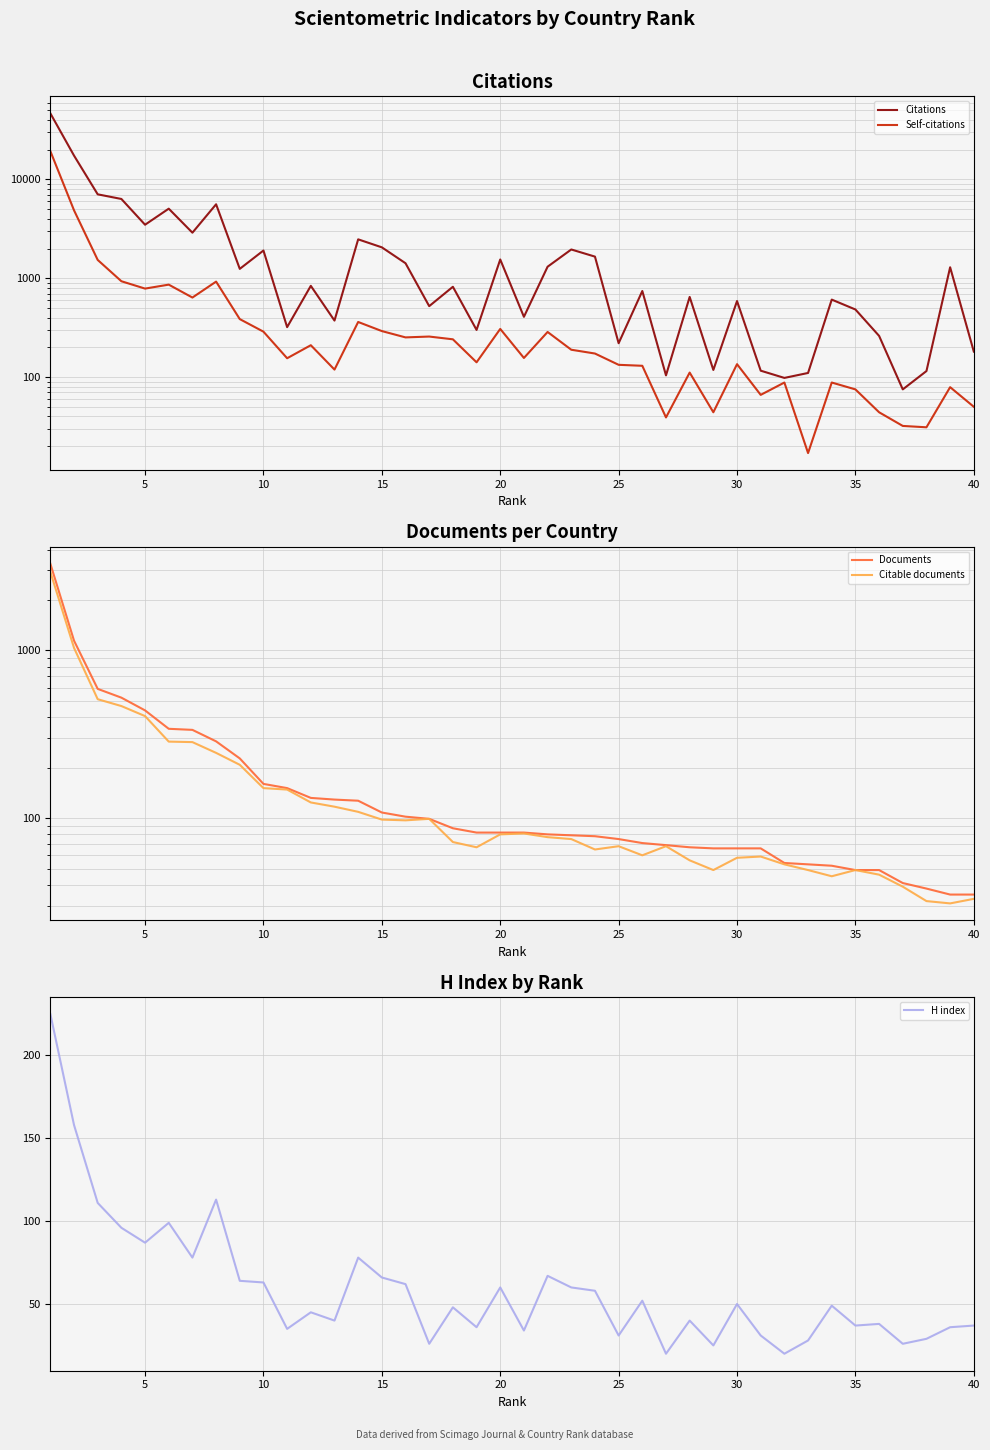

What is the smallest value displayed?

17